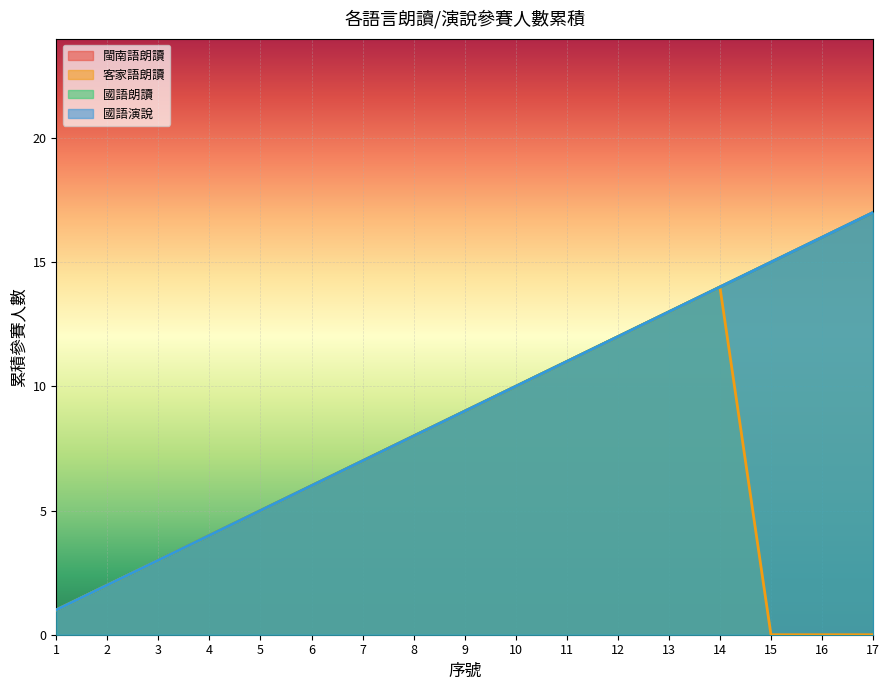

True or false: 國語朗讀 has a value of 10 at 10.

True